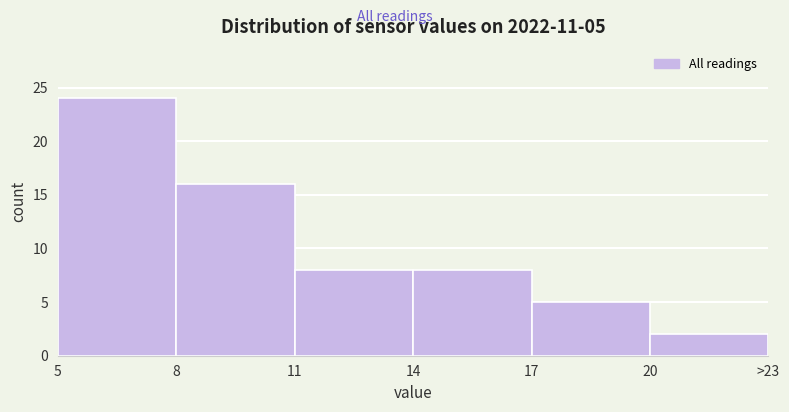

Reading left to right, extract all data points from this chart.

5=24	8=16	11=8	14=8	17=5	20=2